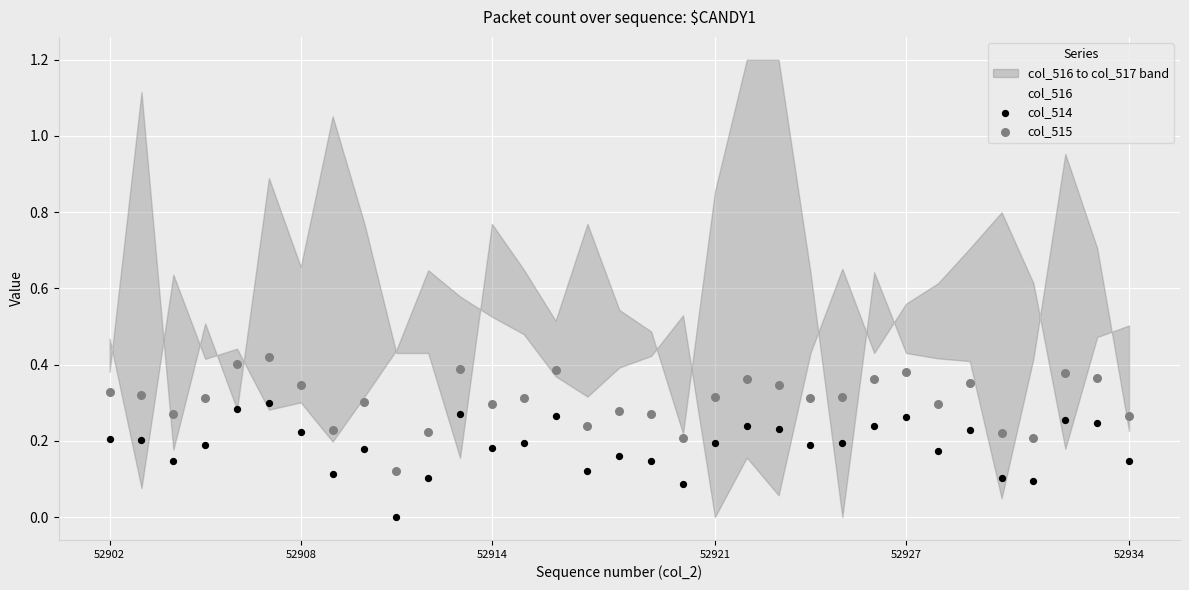

Which series has the largest total across all categories?

col_516